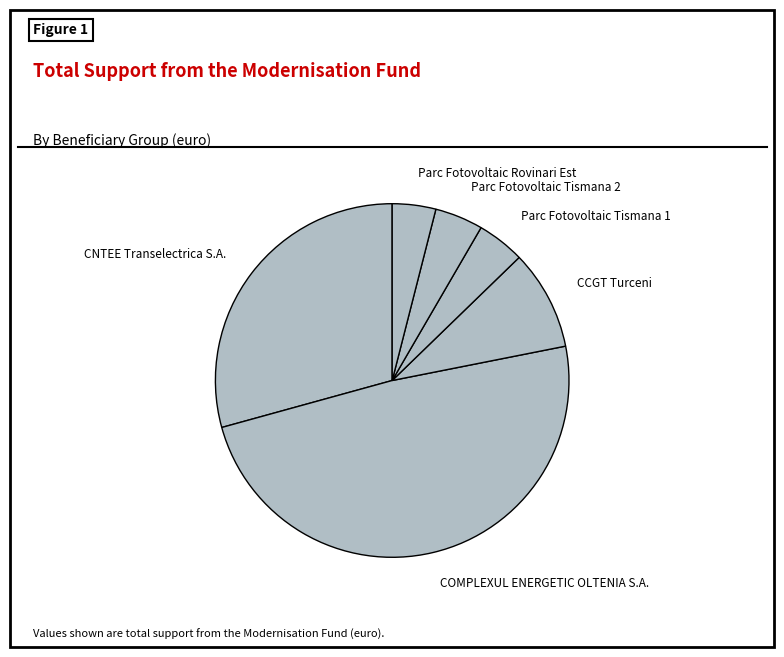

Is the sum of Parc Fotovoltaic Rovinari Est and COMPLEXUL ENERGETIC OLTENIA S.A. greater than half?

Yes